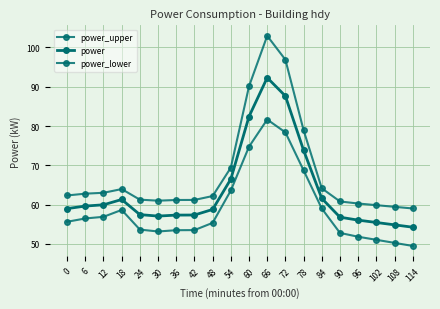

List the series in order of their peak value, highest first.

power_upper, power, power_lower